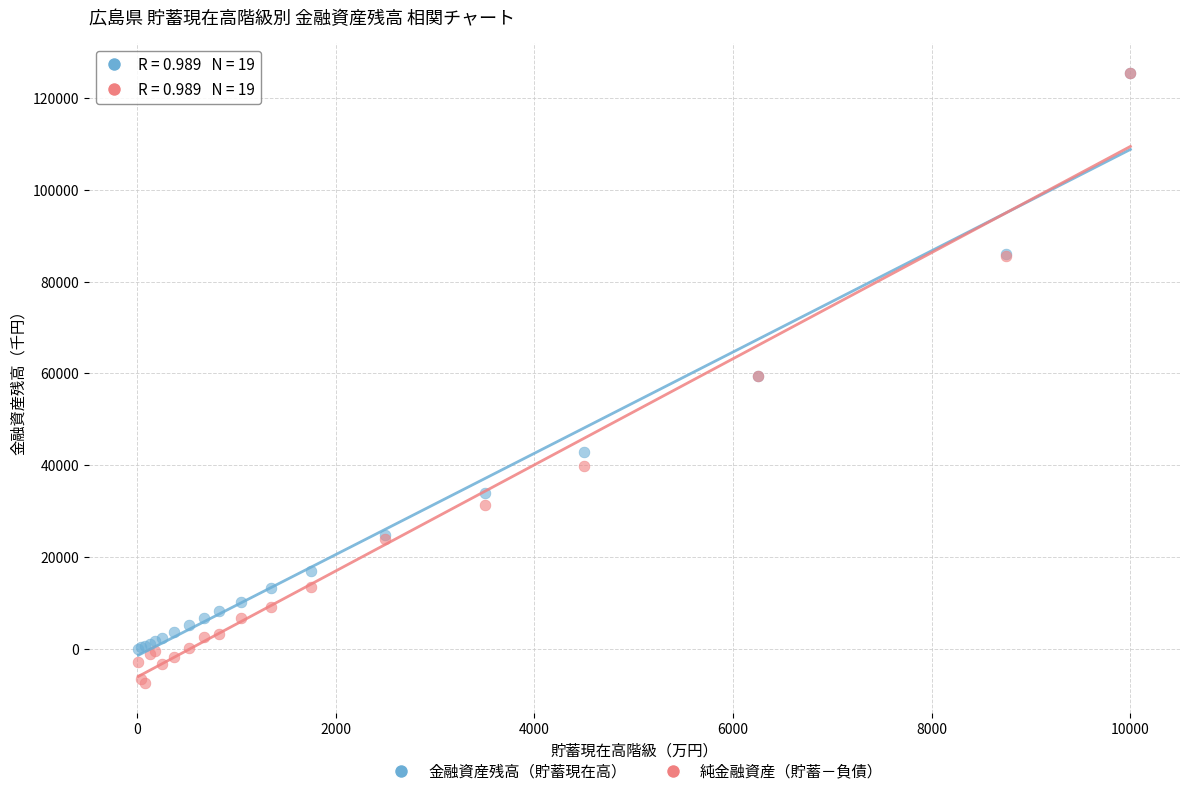

What are all the series names shown in the legend?

金融資産残高（貯蓄現在高）, 純金融資産（貯蓄－負債）